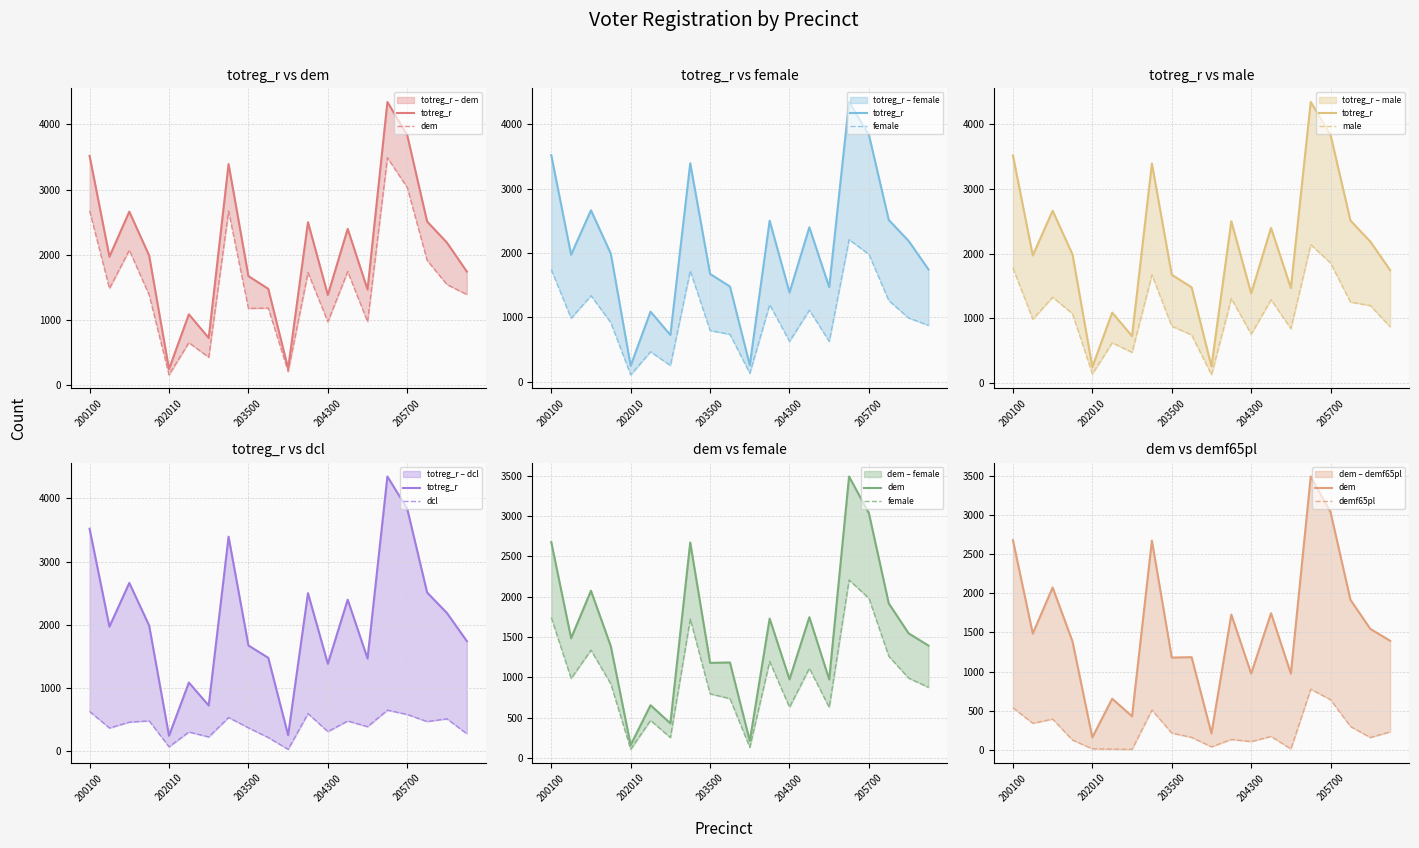

What is the sum of the dcl values at 8 and 6?

602